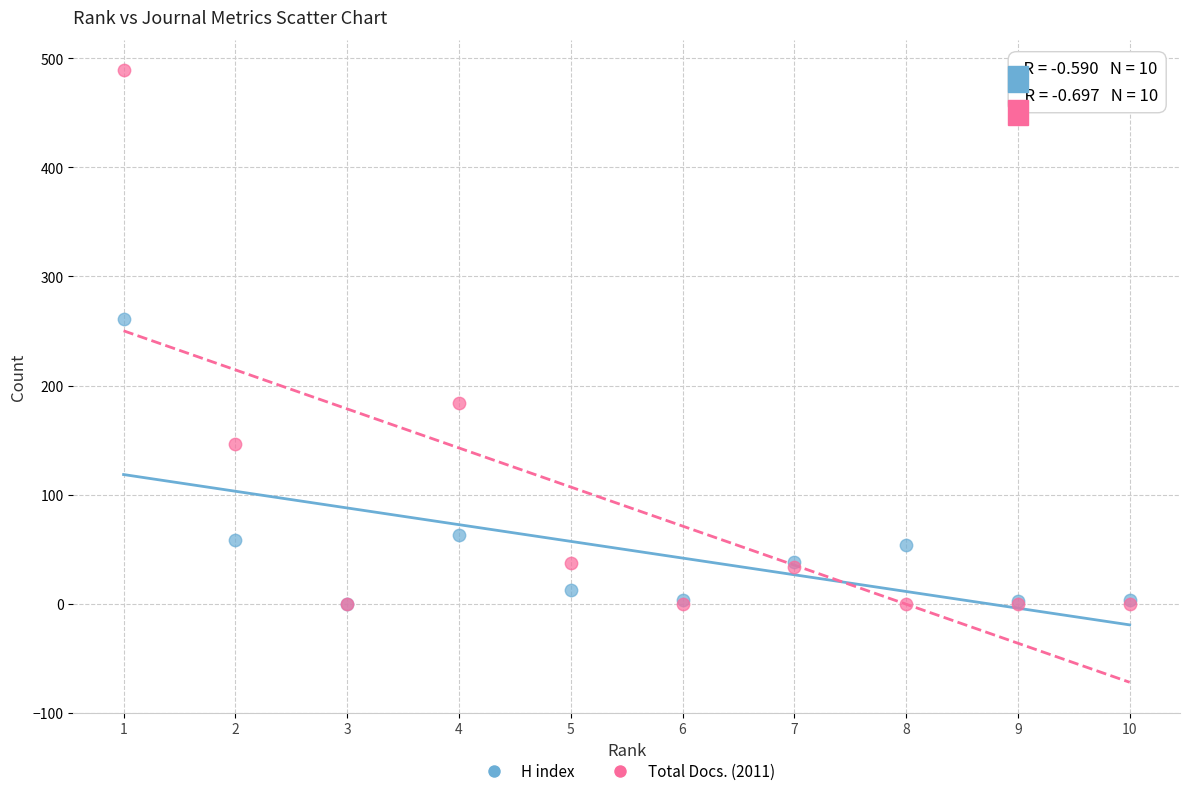

Which series reaches the maximum Y coordinate?

Total Docs. (2011)